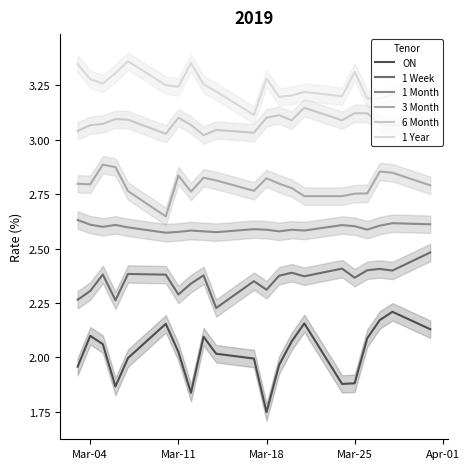

What is the sum of all ON values?

42.4